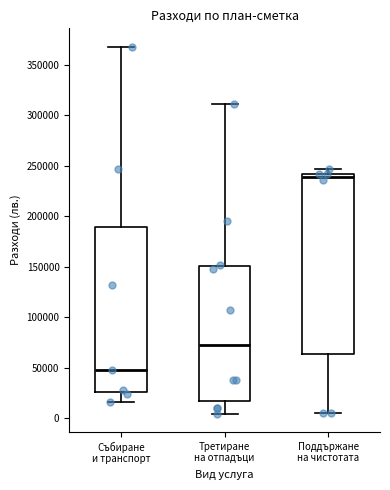

Which box has the highest median line?

Поддържане на чистотата